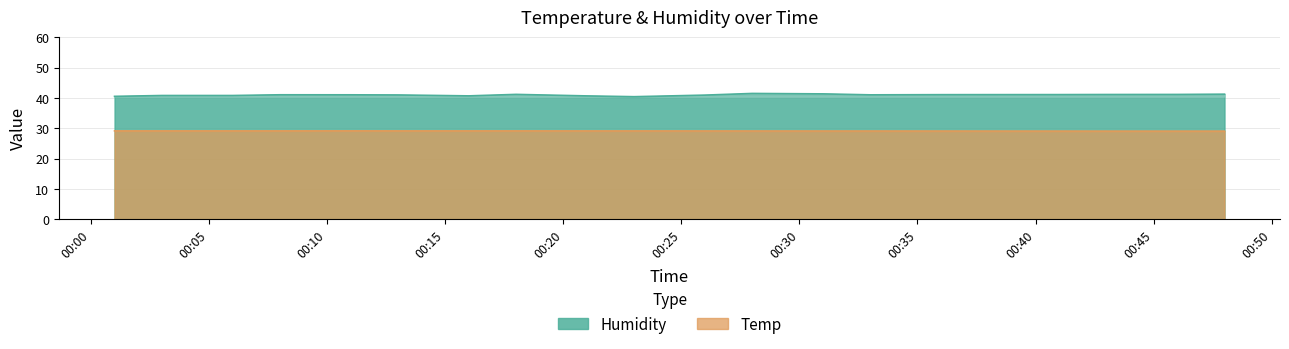

Is it true that Temp equals 29.1 at 2020-09-20 00:03?

True